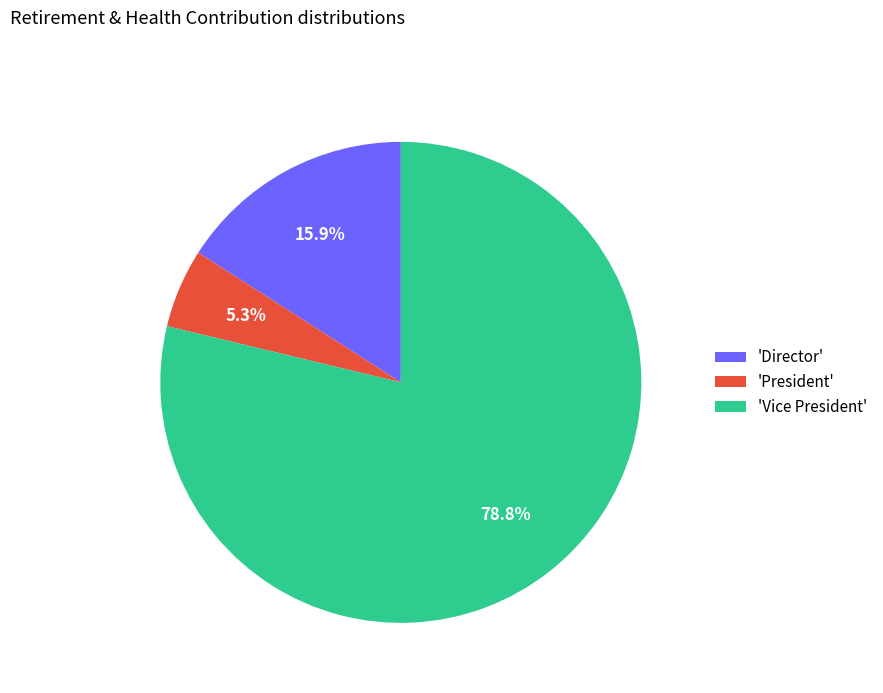

Count the number of slices in the pie.

3